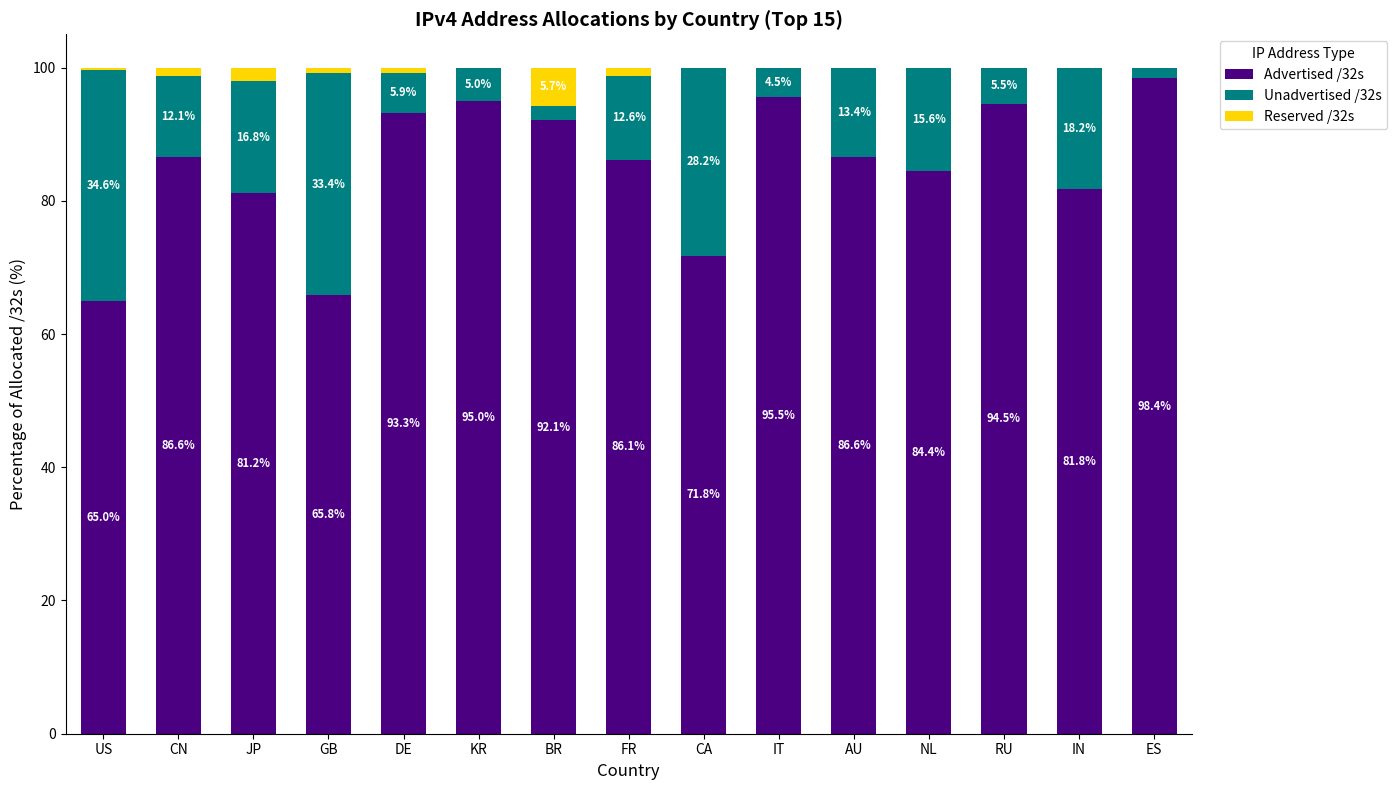

True or false: Advertised /32s has a value of 144.3 at IT.

False